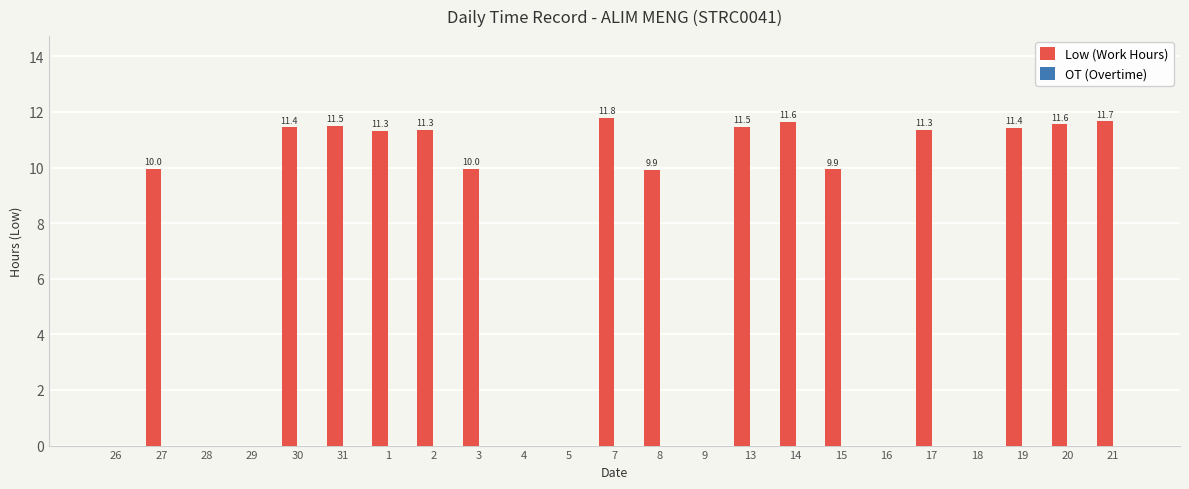

How many distinct data groups are displayed?

1